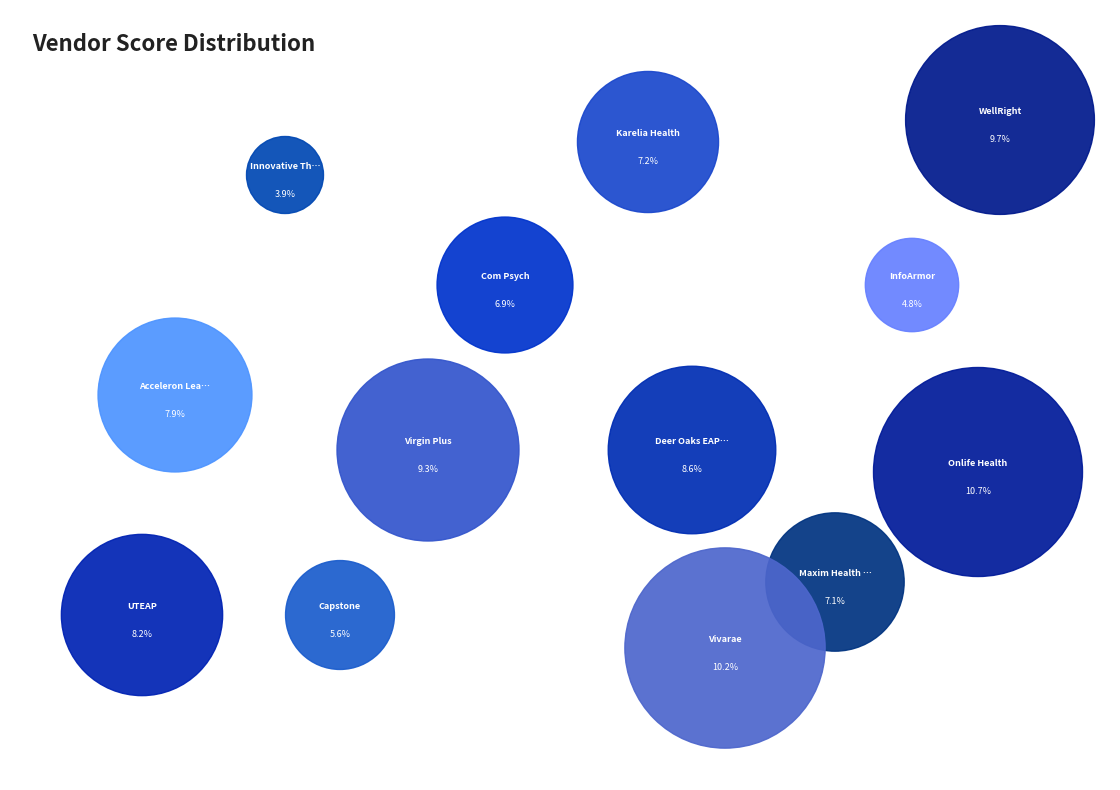

The Capstone slice represents 6% of the pie. True or false?

True